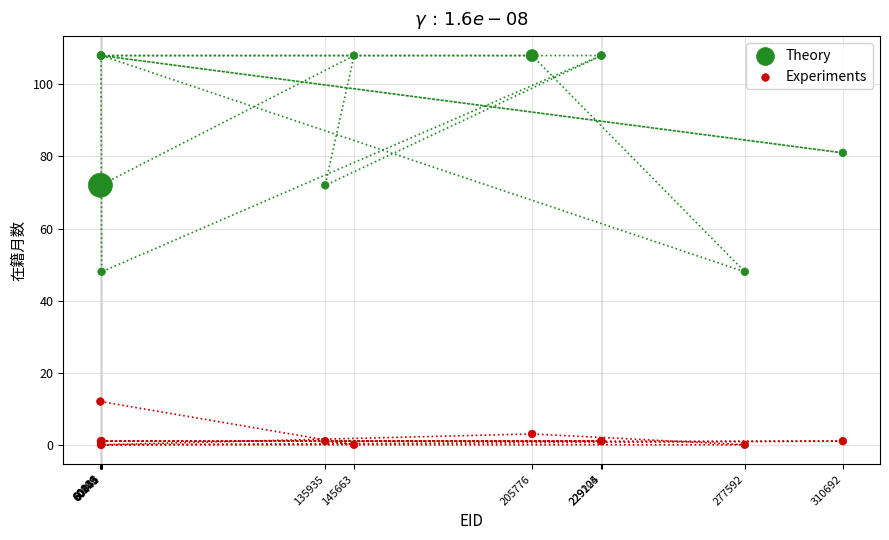

What are all the series names shown in the legend?

Theory, Experiments